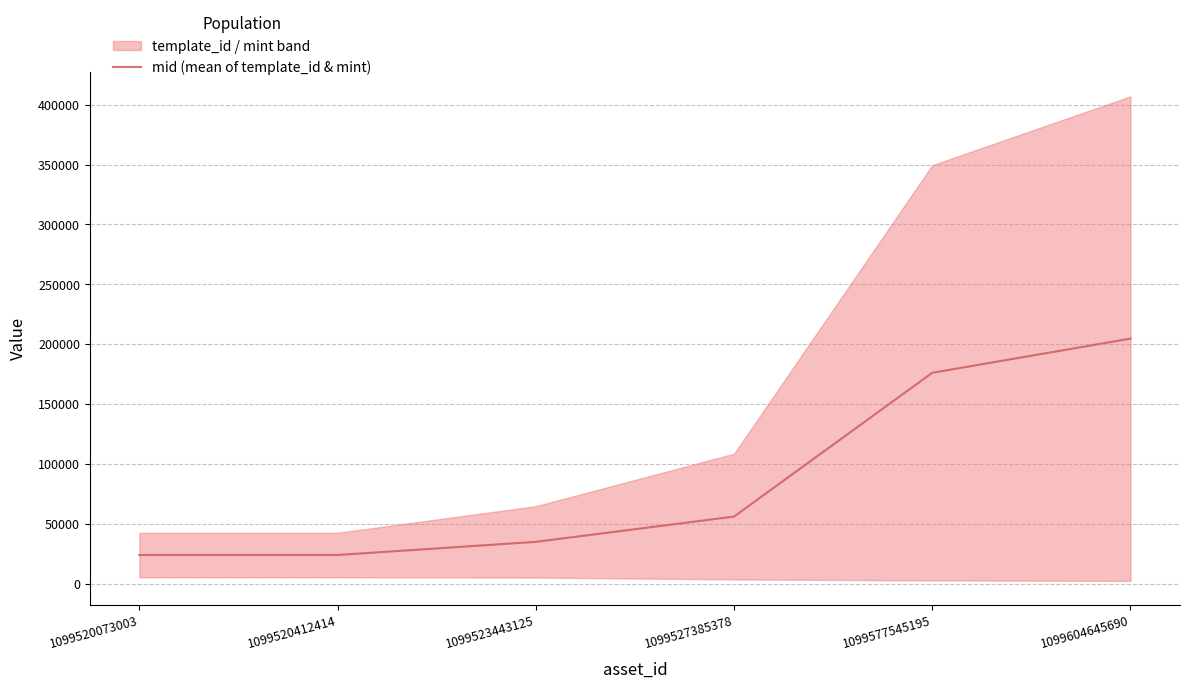

How many data points does each series have?

6